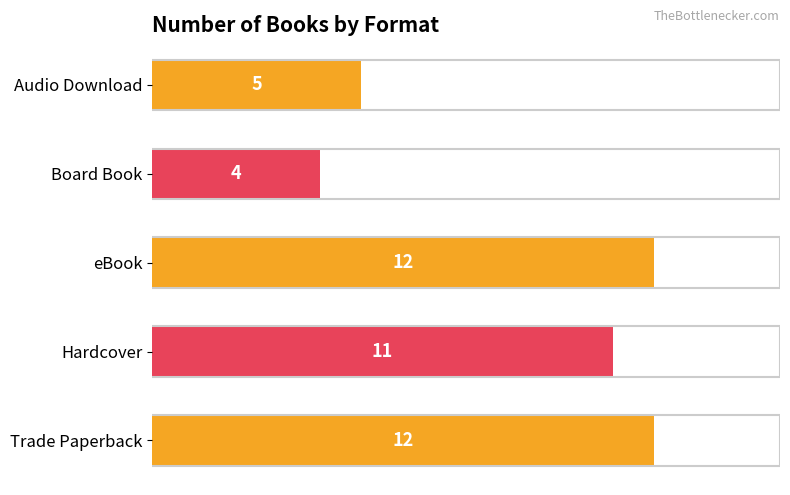

Read the value at Board Book.

4